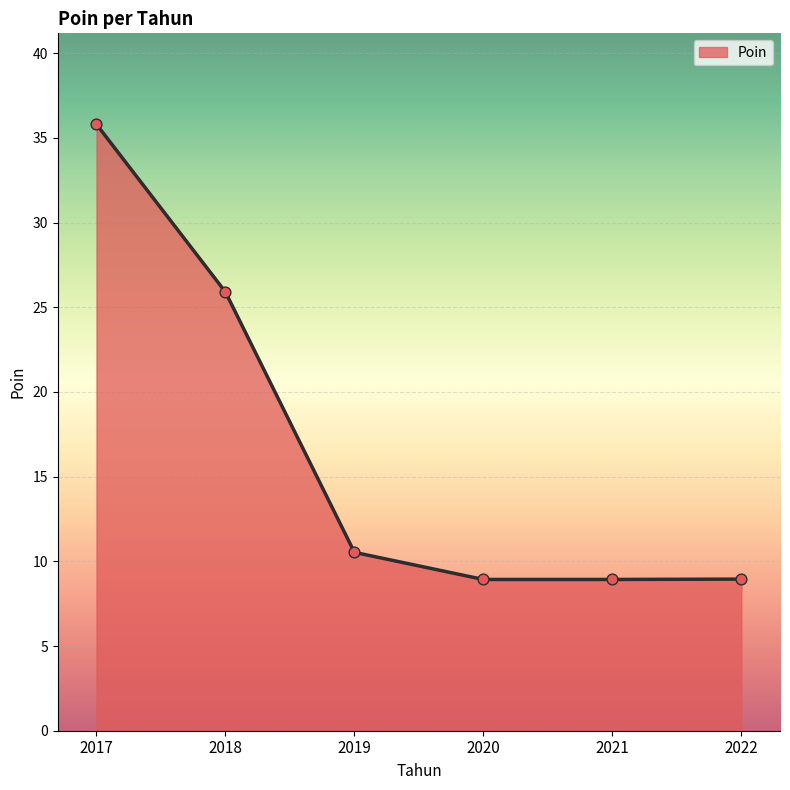

Which has a higher value, 2017 or 2020?

2017